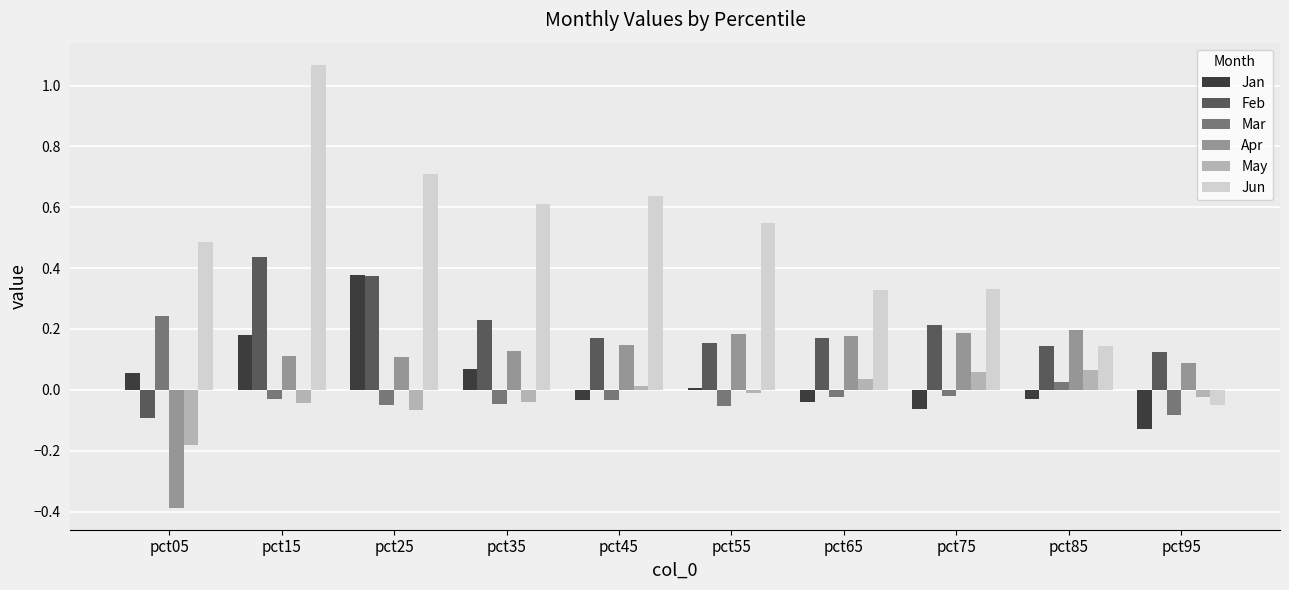

What are all the series names shown in the legend?

Jan, Feb, Mar, Apr, May, Jun